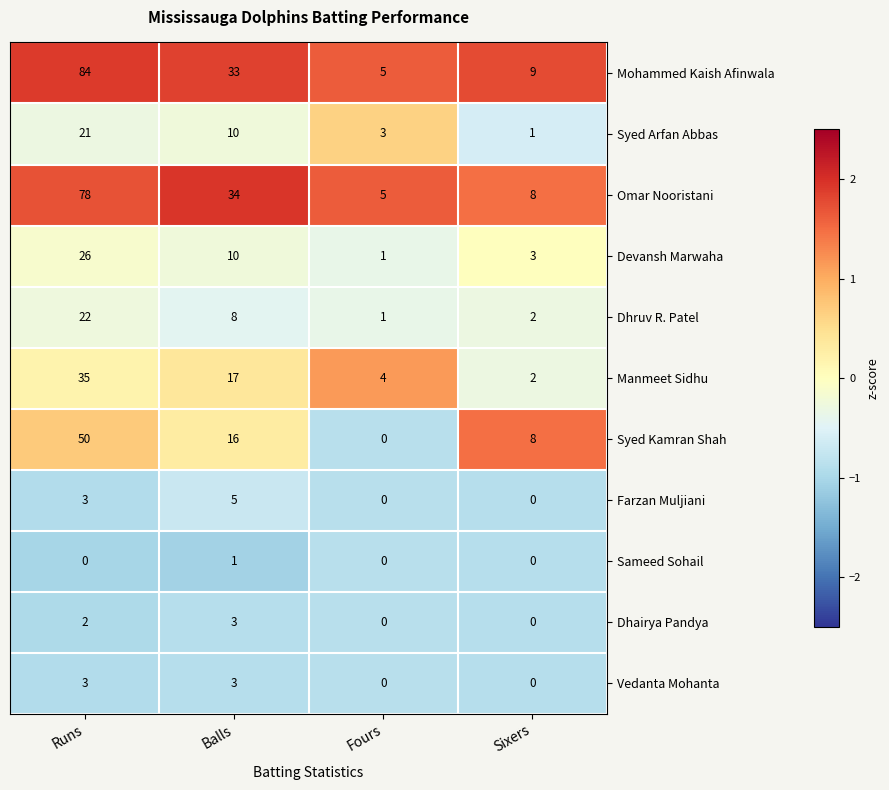

What is the spread (max minus min) of values at Fours?

5